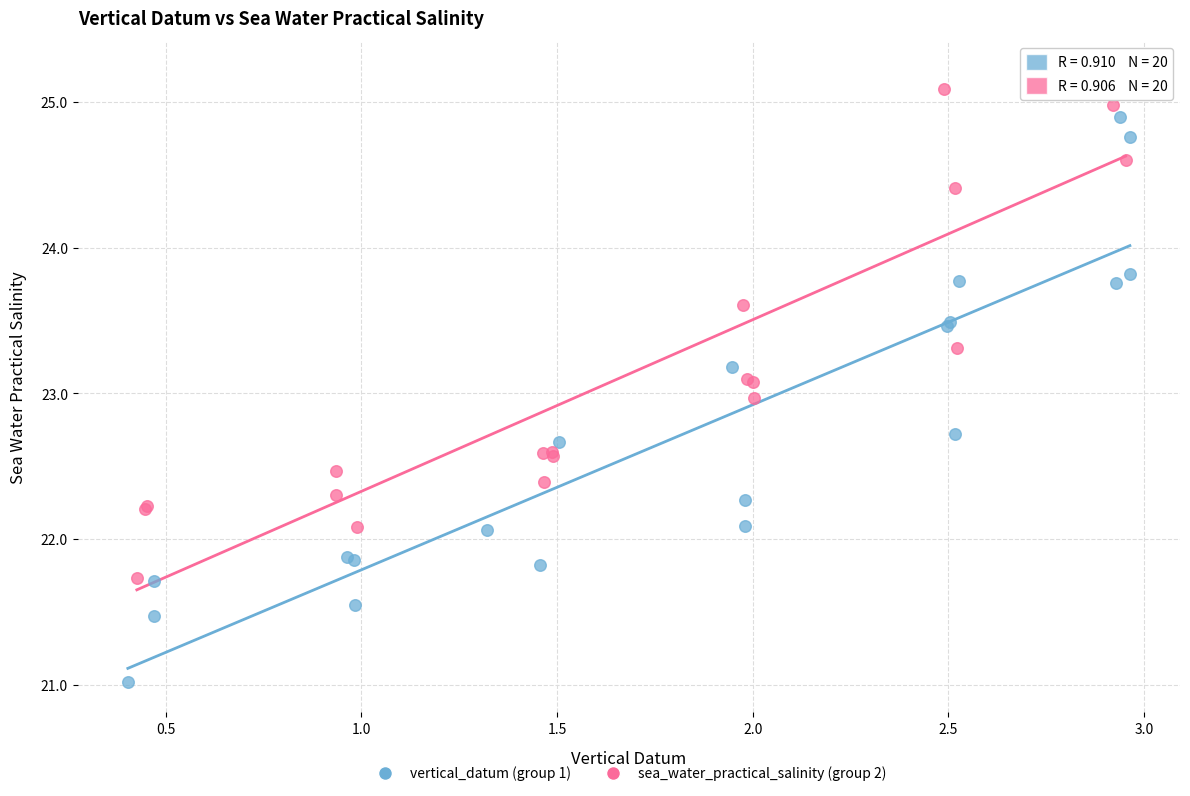

What are all the series names shown in the legend?

vertical_datum (group 1), sea_water_practical_salinity (group 2)